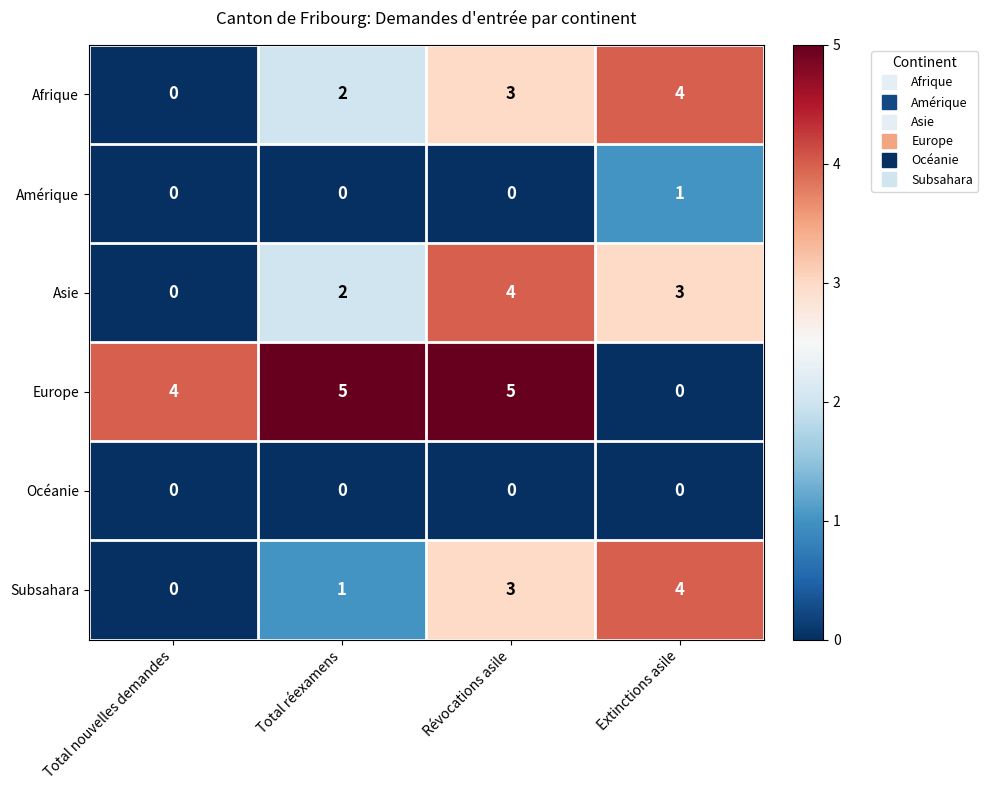

How many data points does each series have?

4